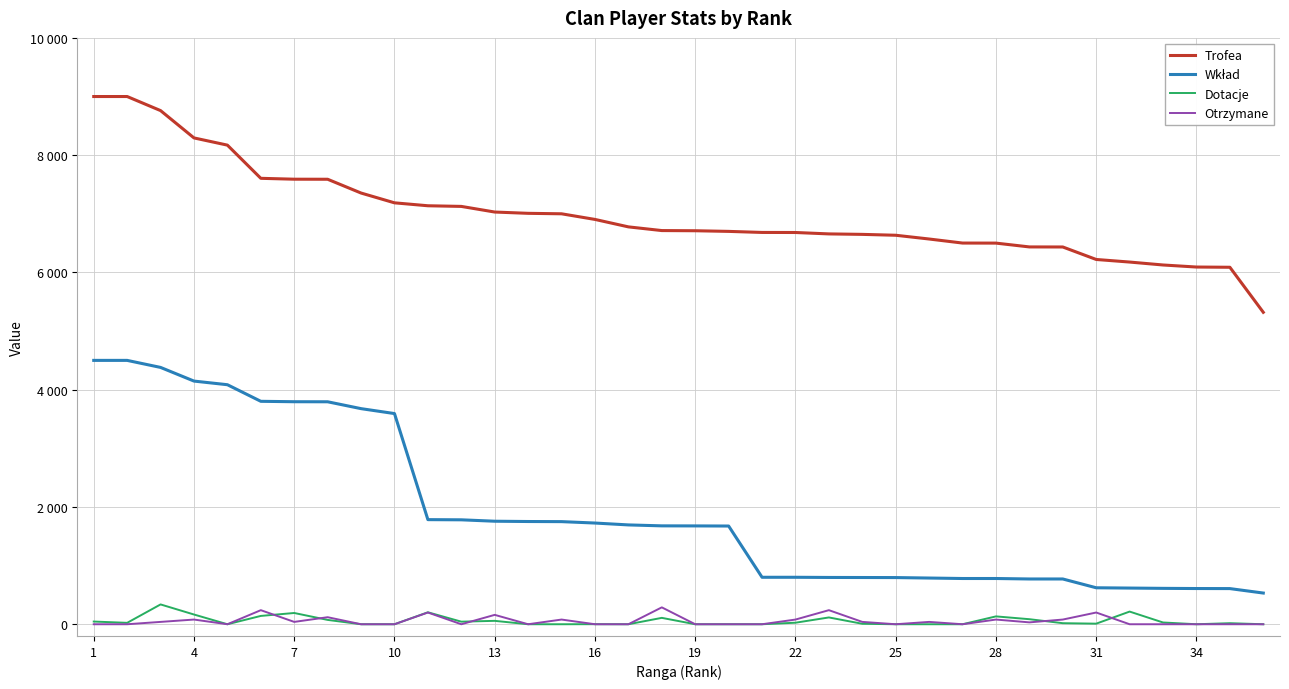

Is this an area chart (filled region under the line)?

No